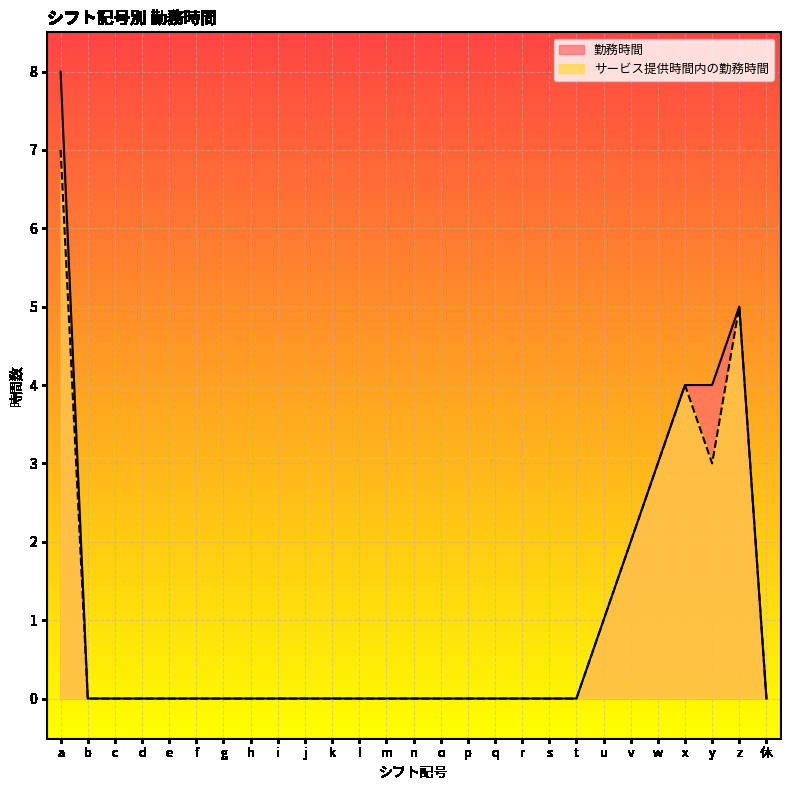

True or false: 勤務時間 and サービス提供時間内の勤務時間 cross at least once.

False